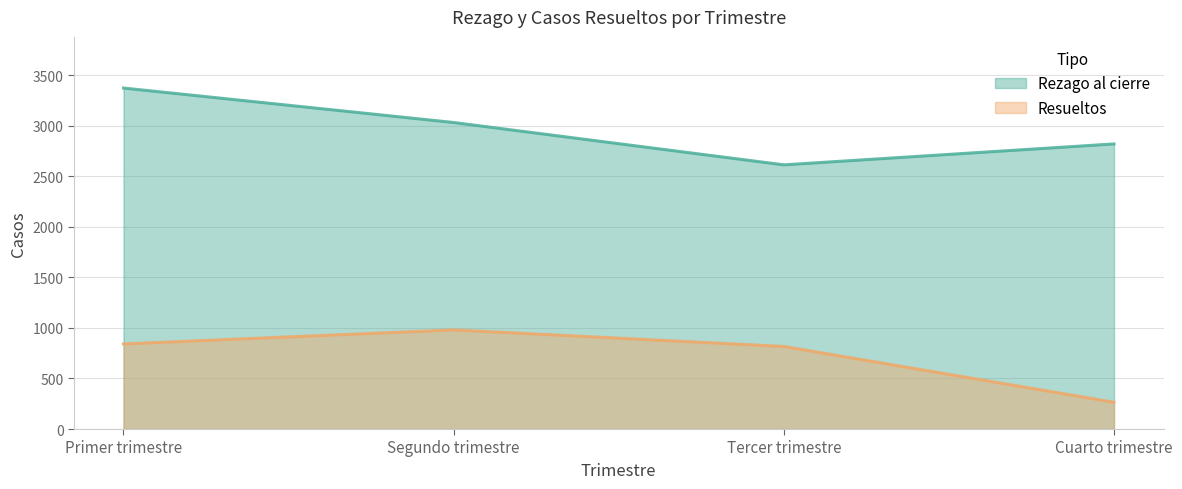

Is the value of Resueltos at Primer trimestre greater than the value of Rezago al cierre at Tercer trimestre?

No